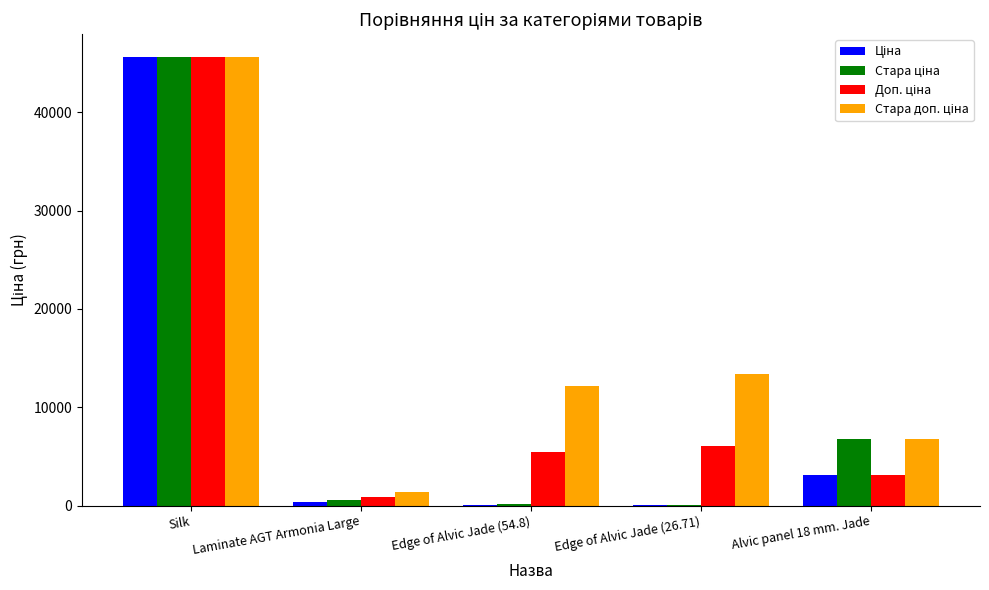

Which label corresponds to the largest value in the chart?

Silk